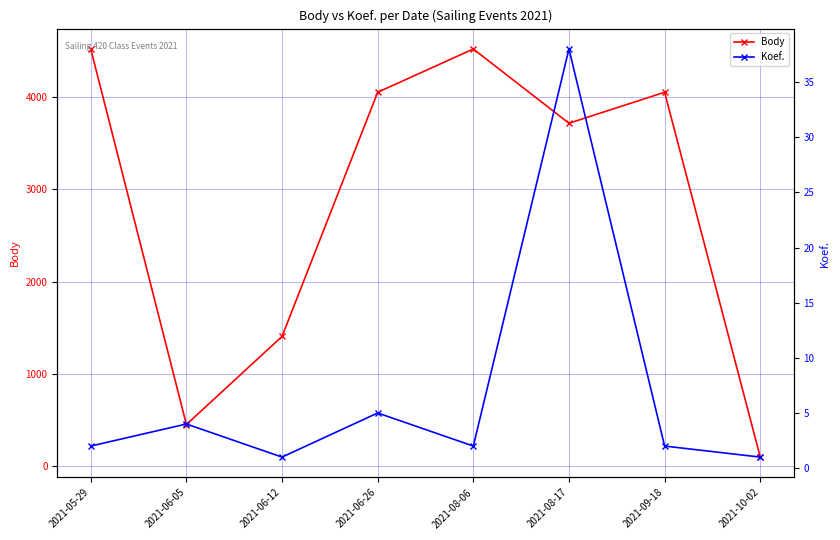

At which label is Body closest to 2308?

2021-06-12